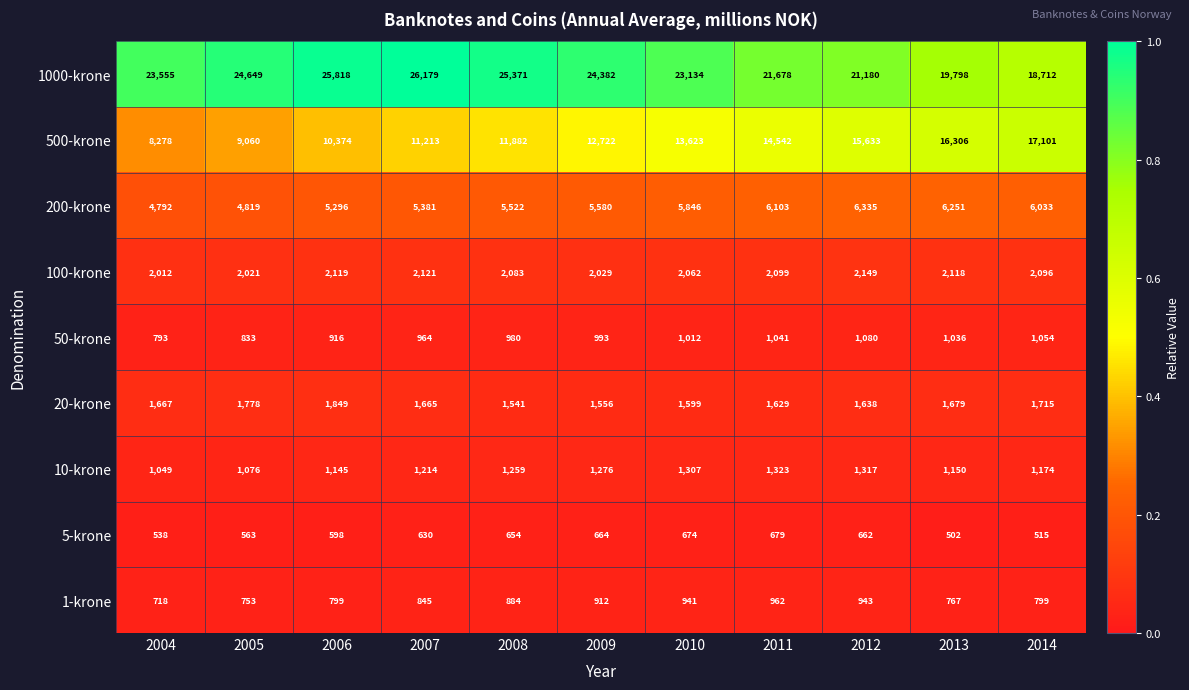

What is the difference between the maximum and minimum values in the 5-krone series?

177